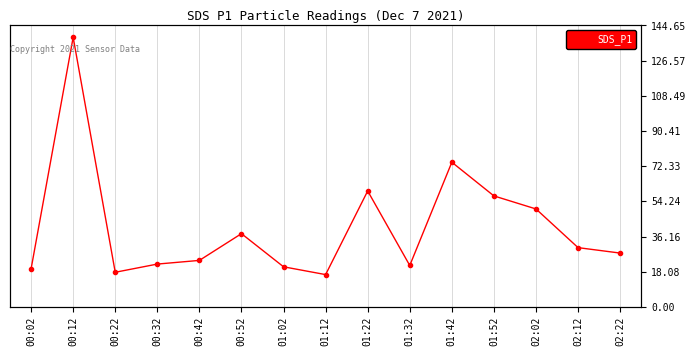

List the labels in order of value, smallest first.

01:12, 00:22, 00:02, 01:02, 01:32, 00:32, 00:42, 02:22, 02:12, 00:52, 02:02, 01:52, 01:22, 01:42, 00:12